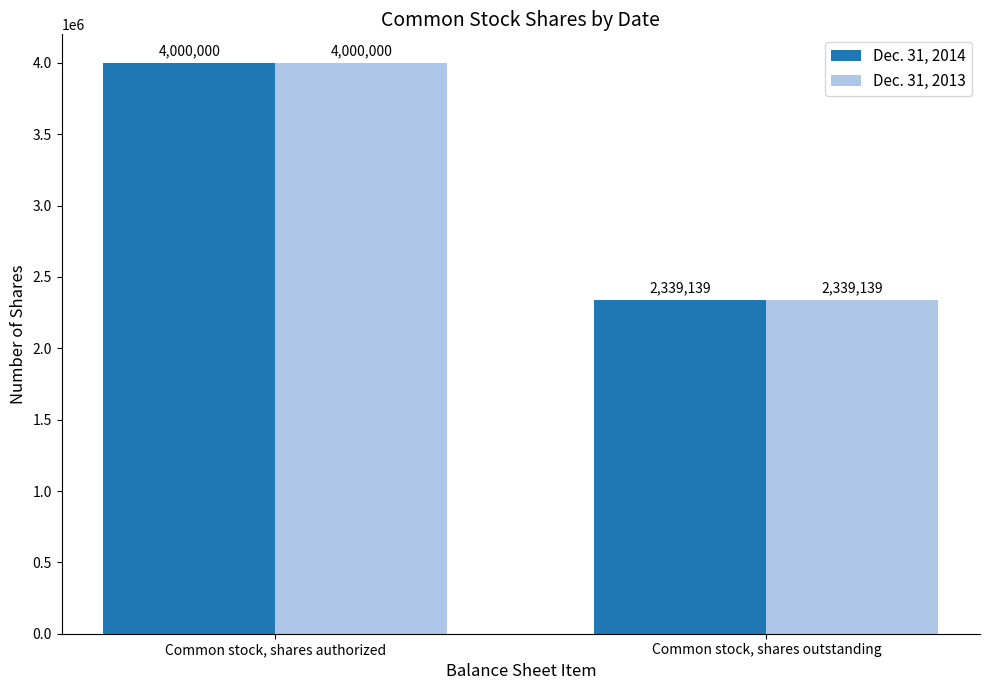

At how many categories does at least one series exceed 3300146?

1